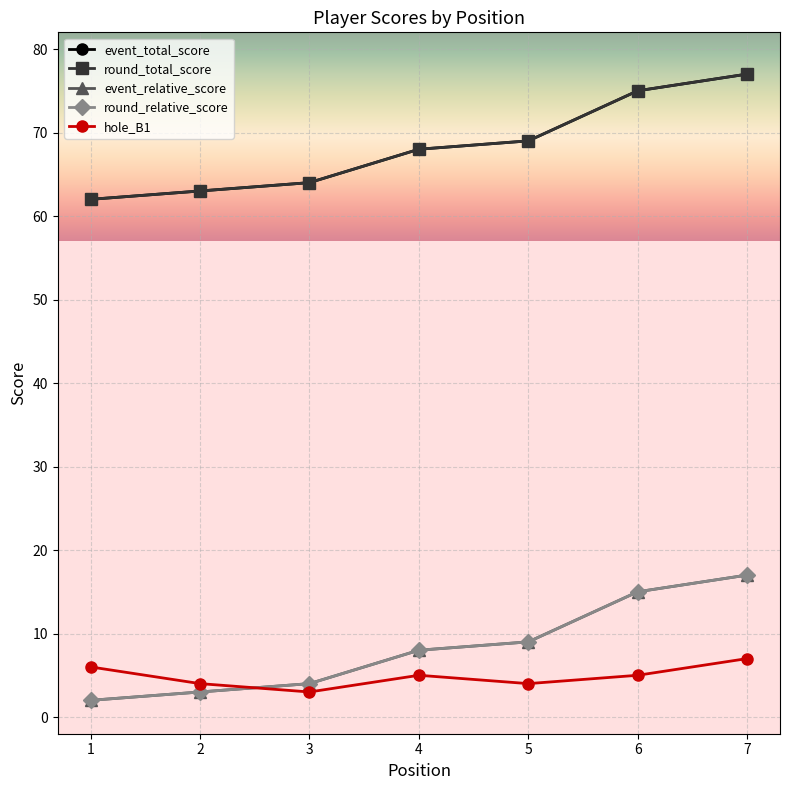

Reading left to right, extract all data points from this chart.

event_total_score: 1=62	2=63	3=64	4=68	5=69	6=75	7=77
round_total_score: 1=62	2=63	3=64	4=68	5=69	6=75	7=77
event_relative_score: 1=2	2=3	3=4	4=8	5=9	6=15	7=17
round_relative_score: 1=2	2=3	3=4	4=8	5=9	6=15	7=17
hole_B1: 1=6	2=4	3=3	4=5	5=4	6=5	7=7